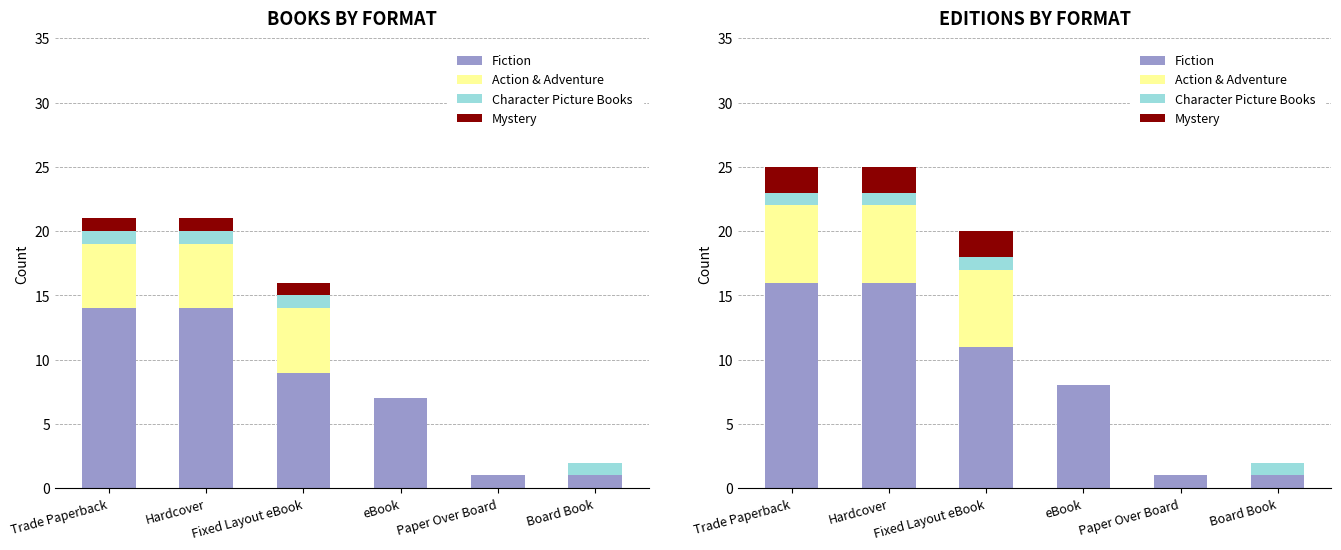

How many bars are there in total?

24